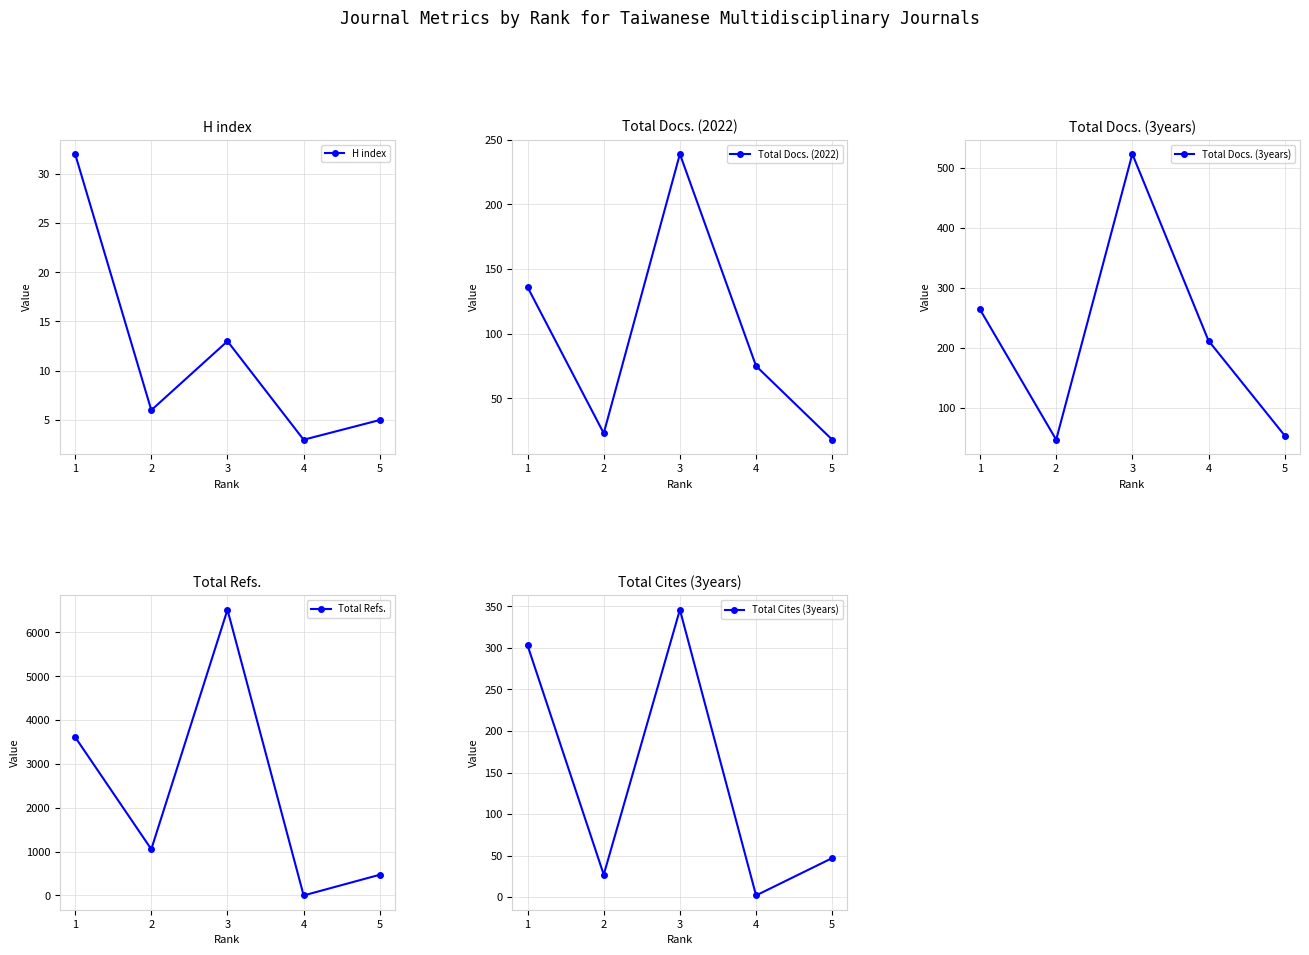

At how many categories does at least one series exceed 1515?

2